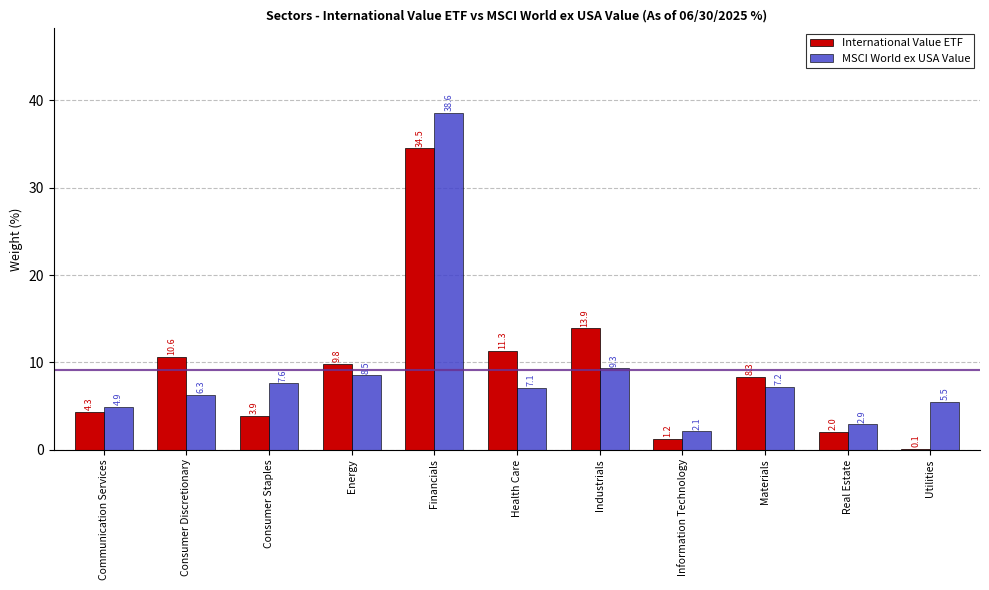

At which label does International Value ETF reach its peak?

Financials